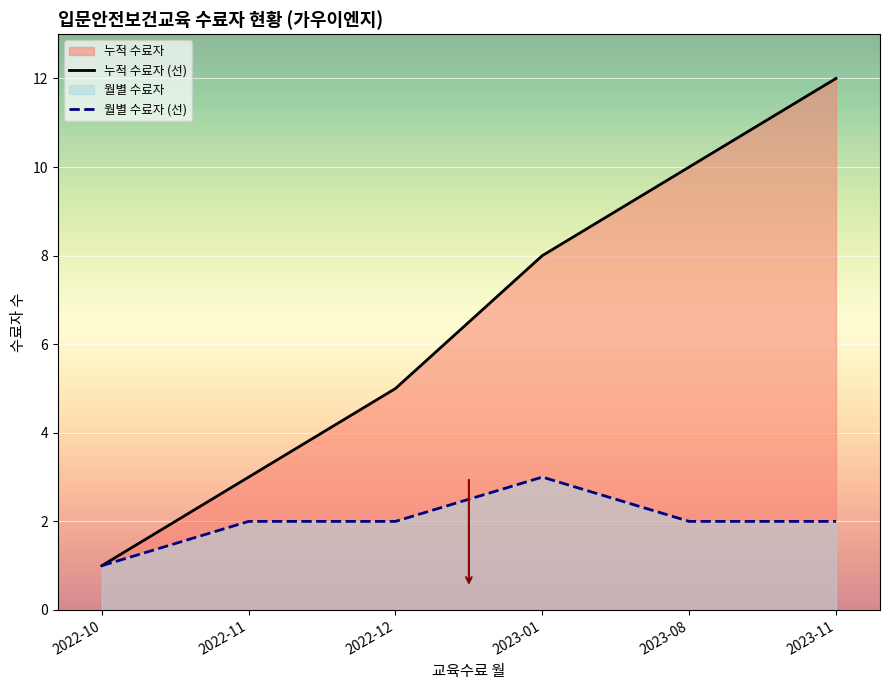

What position from the right is 2022-10?

6